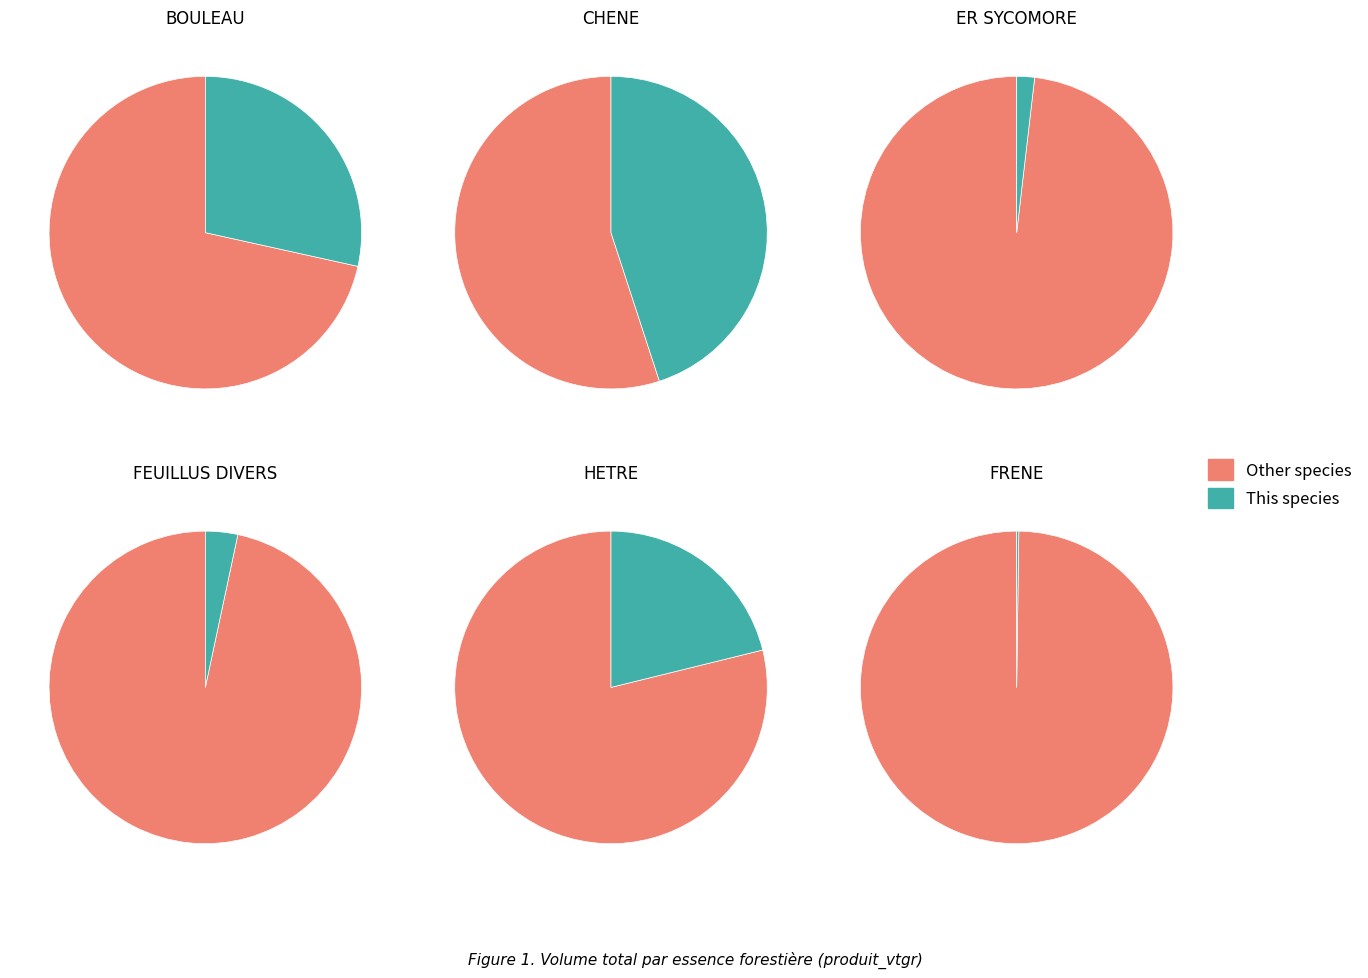

Does any single category account for the majority?

No